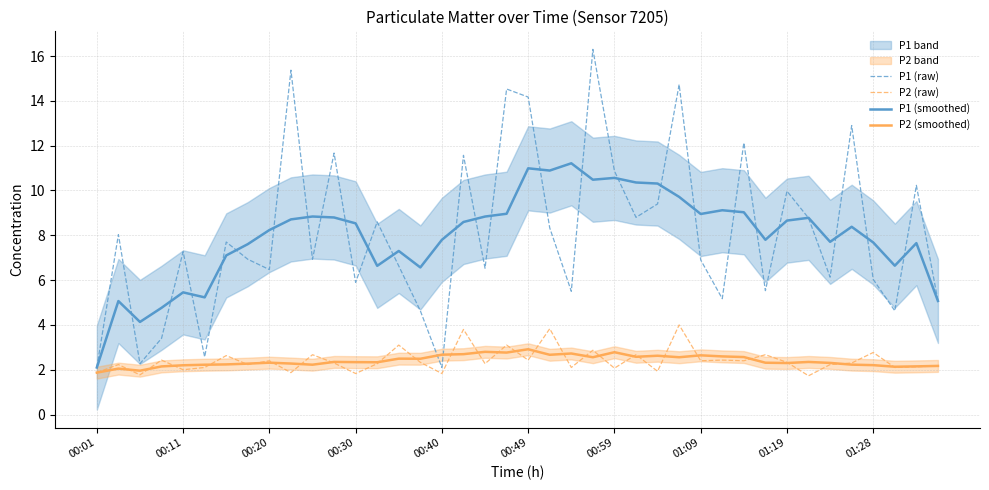

True or false: P1 (raw) and P2 (smoothed) cross at least once.

True